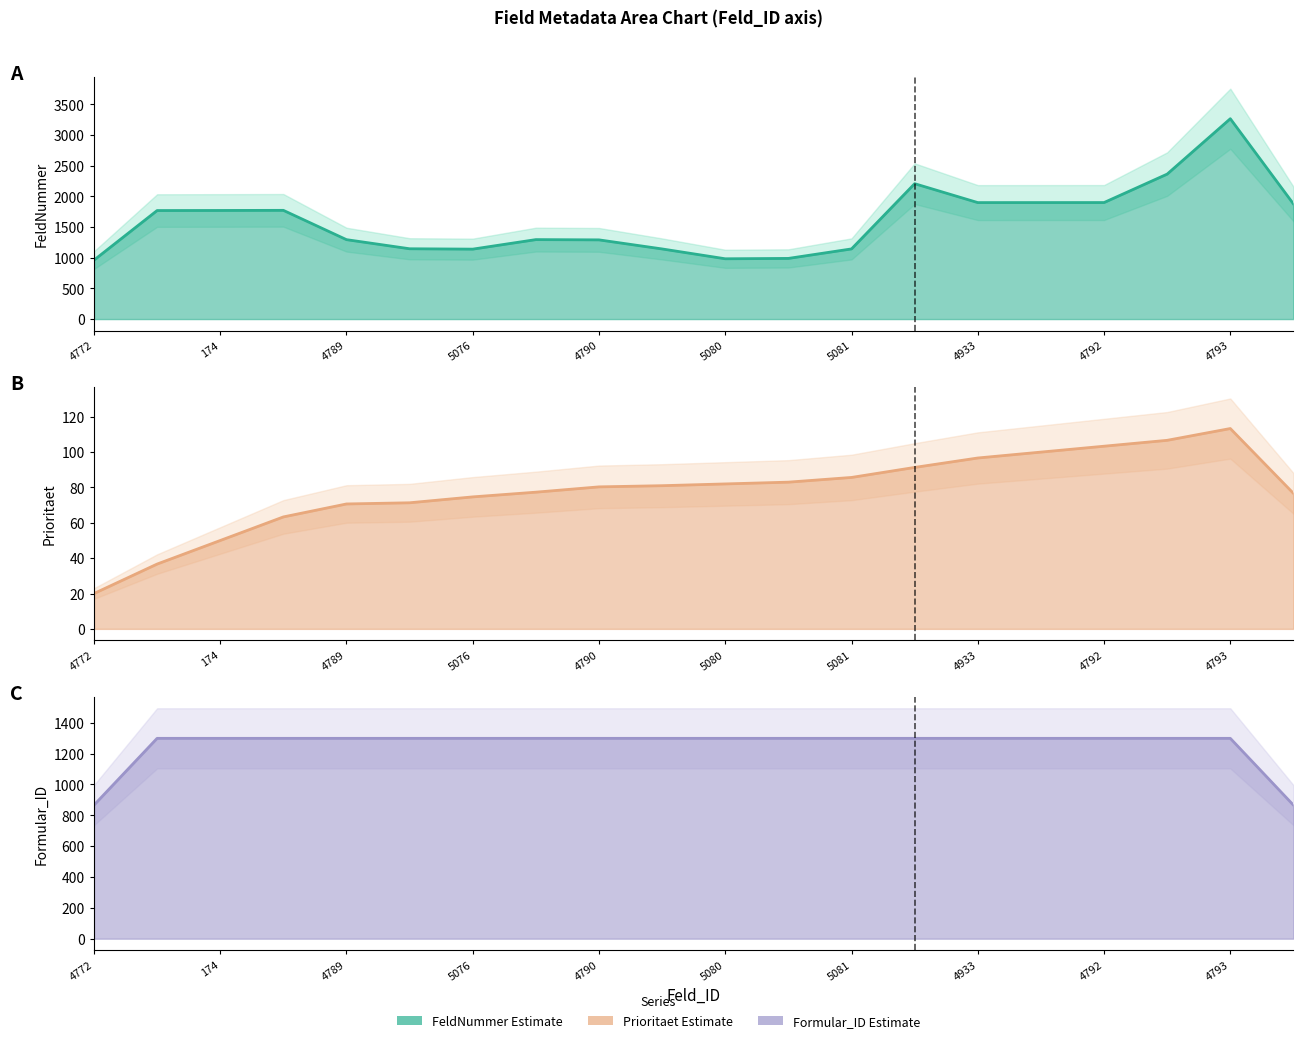

Reading right to left, what are all the values shown in this chart?

FeldNummer line: 1877.7	3267.3	2364.3	1900.3	1900.0	1899.7	2208.0	1144.3	989.3	983.3	1143.7	1291.7	1296.0	1140.7	1146.7	1295.3	1773.3	1771.3	1770.0	961.3
Prioritaet line: 76.7	113.3	106.7	103.3	100.0	96.7	91.3	85.7	83.0	82.0	81.0	80.3	77.3	74.7	71.3	70.7	63.3	50.0	36.7	20.0
Formular_ID line: 866.0	1299.0	1299.0	1299.0	1299.0	1299.0	1299.0	1299.0	1299.0	1299.0	1299.0	1299.0	1299.0	1299.0	1299.0	1299.0	1299.0	1299.0	1299.0	866.0